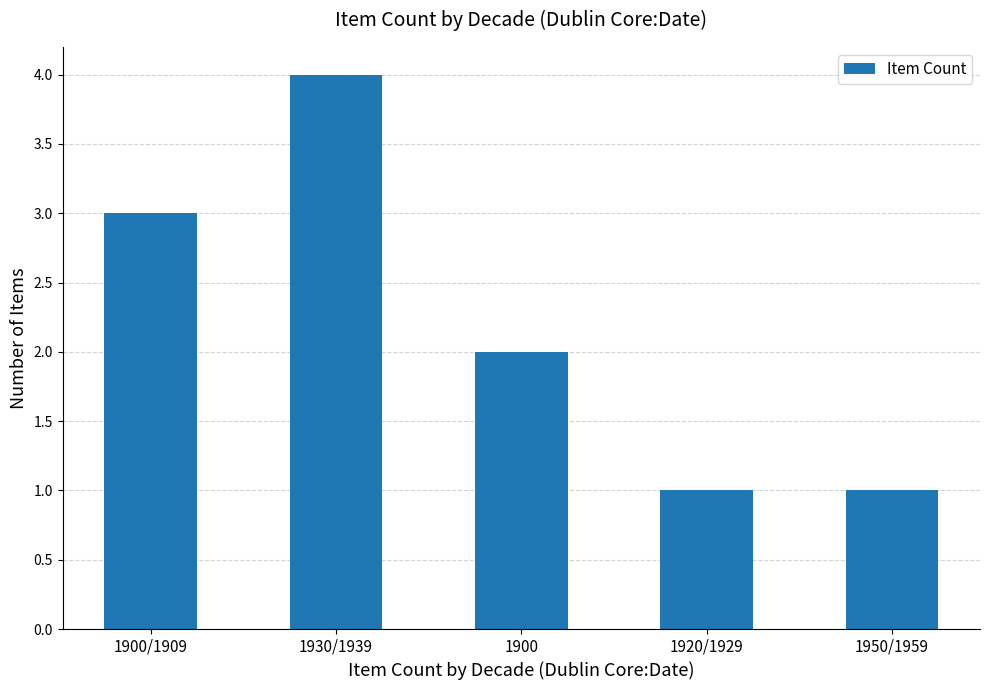

What is the label of the 1st bar from the right?

1950/1959